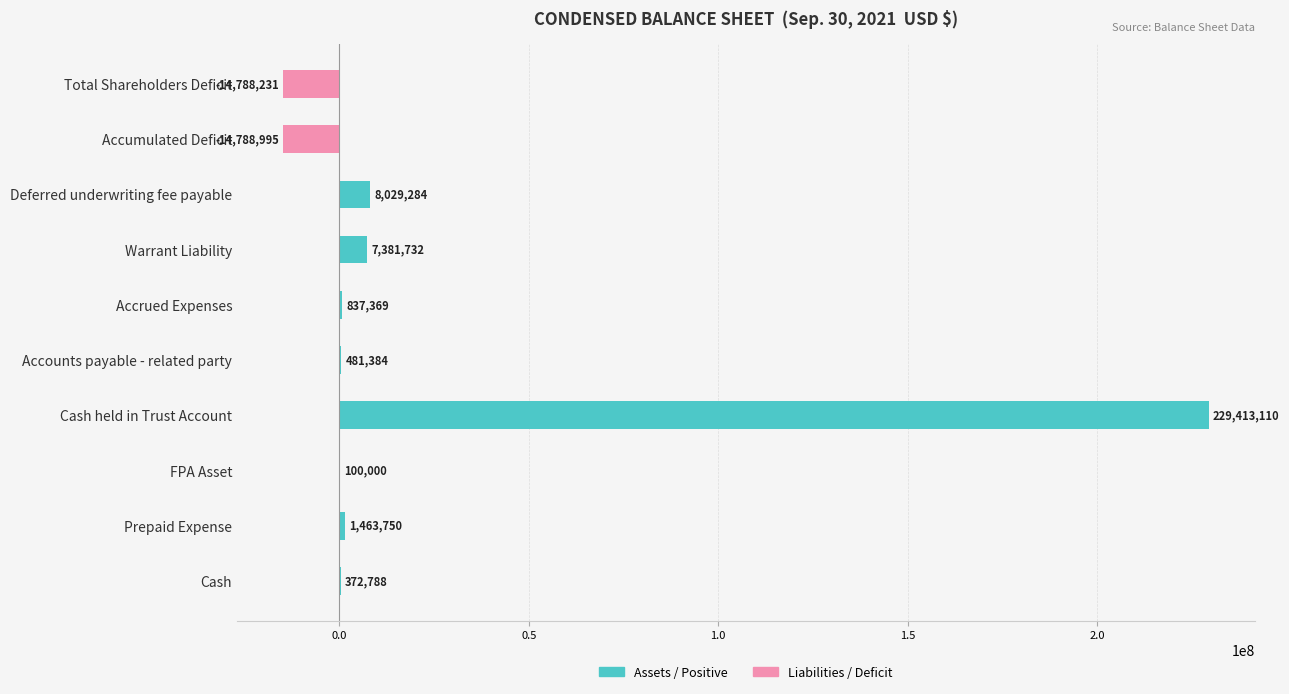

Count the number of categories in the chart.

10